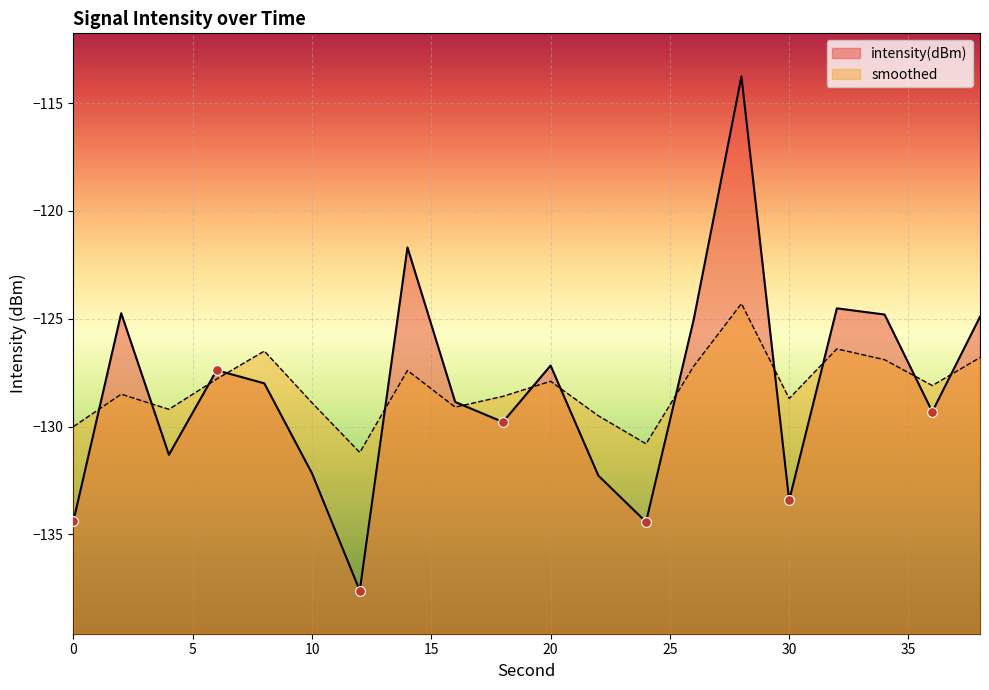

At how many categories does at least one series exceed -116?

1